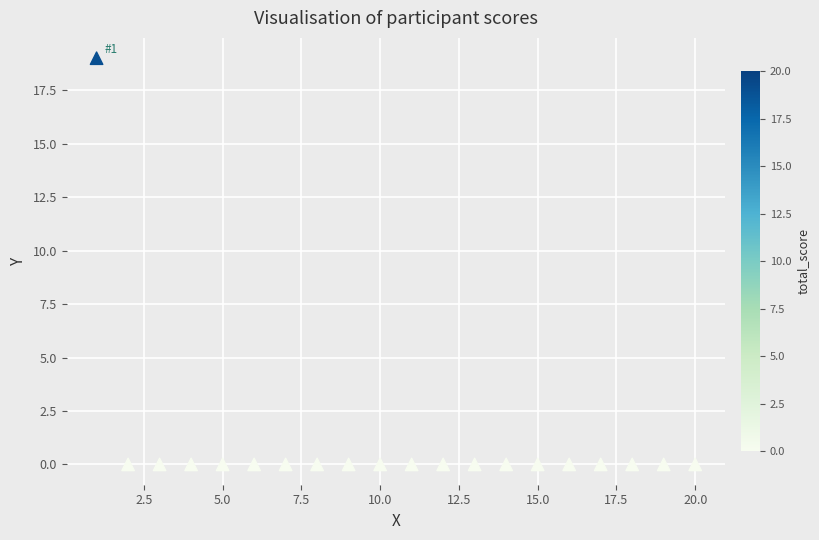

What is the range of X values (max minus min)?

19